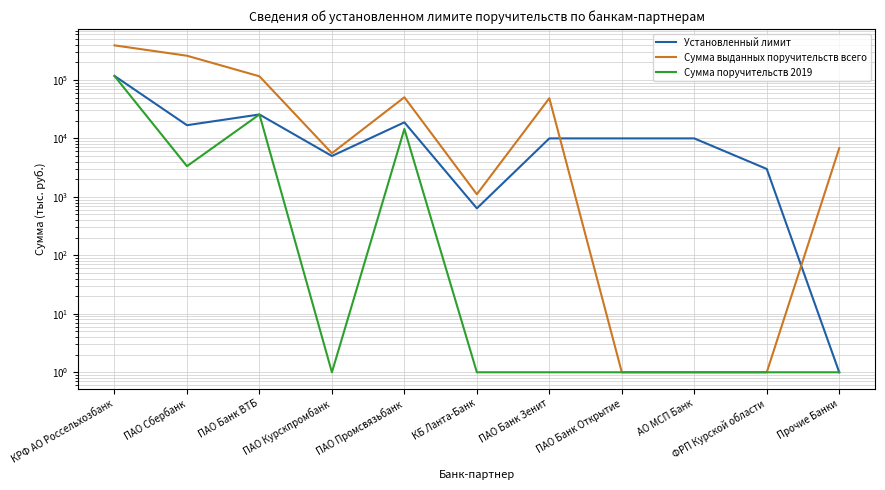

Which series has the widest spread of values?

Сумма выданных поручительств всего